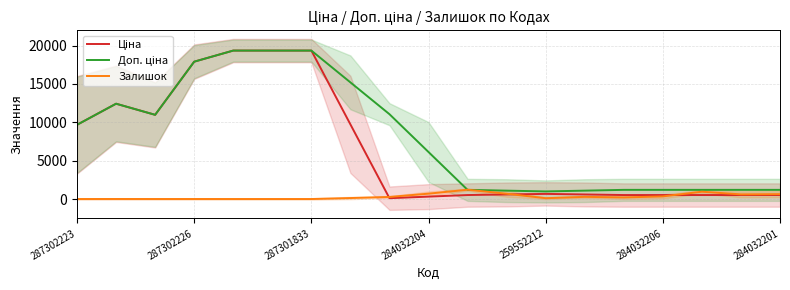

In Ціна, how many points are lower than both neighbors (excluding endpoints)?

2